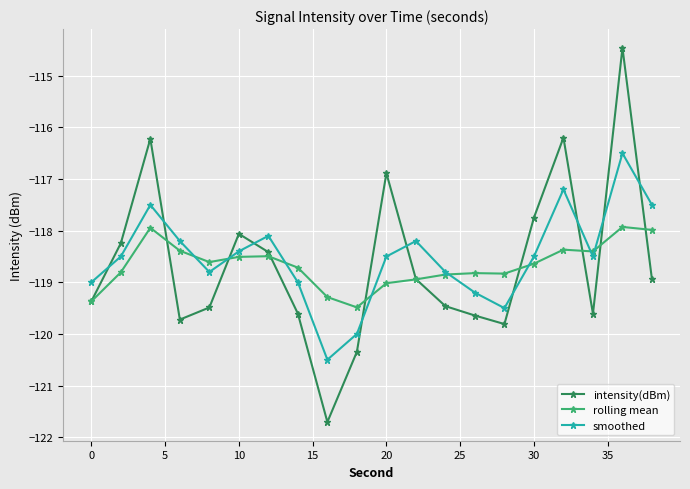

How many data points in smoothed are above -118?

4